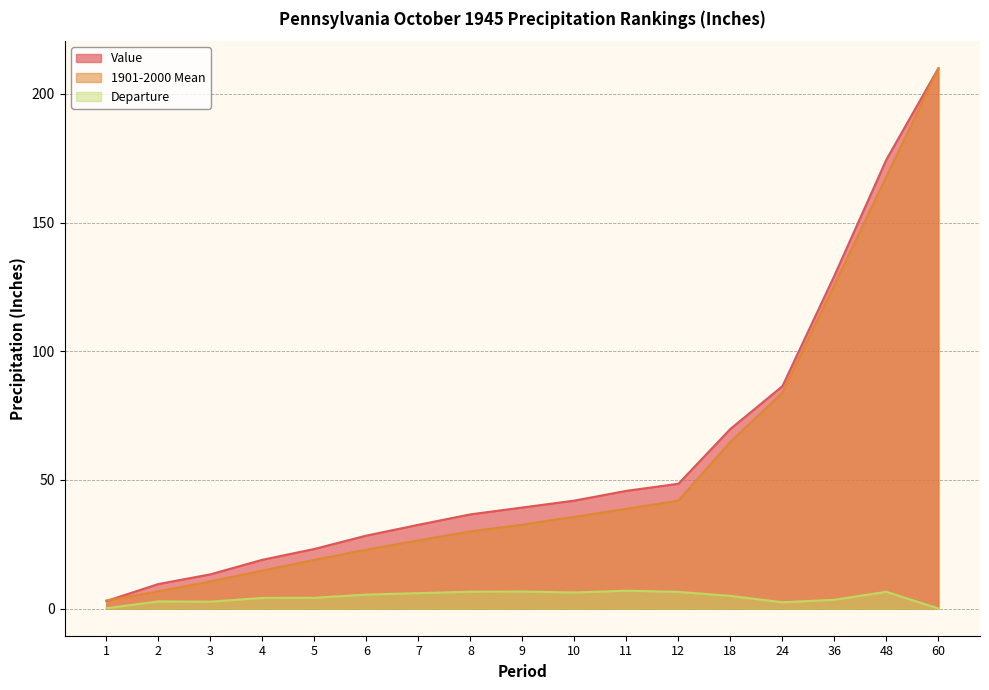

Is it true that Departure equals 5.0 at 18?

True